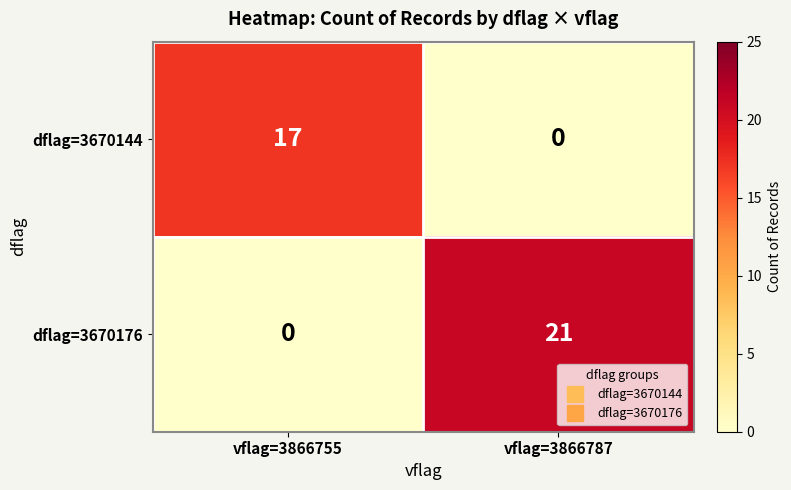

What is the total value across all series at vflag=3866755?

17